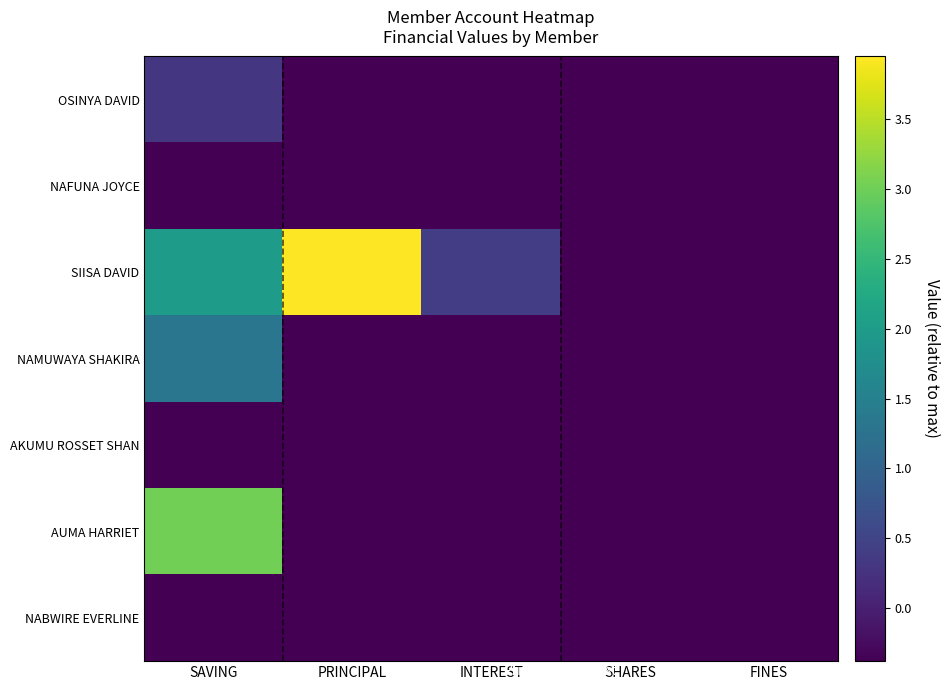

Reading left to right, extract all data points from this chart.

OSINYA DAVID: SAVING=0.3	PRINCIPAL=-0.4	INTEREST=-0.4	SHARES=-0.4	FINES=-0.4
NAFUNA JOYCE: SAVING=-0.4	PRINCIPAL=-0.4	INTEREST=-0.4	SHARES=-0.4	FINES=-0.4
SIISA DAVID: SAVING=2.0	PRINCIPAL=3.9	INTEREST=0.4	SHARES=-0.4	FINES=-0.4
NAMUWAYA SHAKIRA: SAVING=1.3	PRINCIPAL=-0.4	INTEREST=-0.4	SHARES=-0.4	FINES=-0.4
AKUMU ROSSET SHAN: SAVING=-0.4	PRINCIPAL=-0.4	INTEREST=-0.4	SHARES=-0.4	FINES=-0.4
AUMA HARRIET: SAVING=3.0	PRINCIPAL=-0.4	INTEREST=-0.4	SHARES=-0.4	FINES=-0.4
NABWIRE EVERLINE: SAVING=-0.4	PRINCIPAL=-0.4	INTEREST=-0.4	SHARES=-0.4	FINES=-0.4